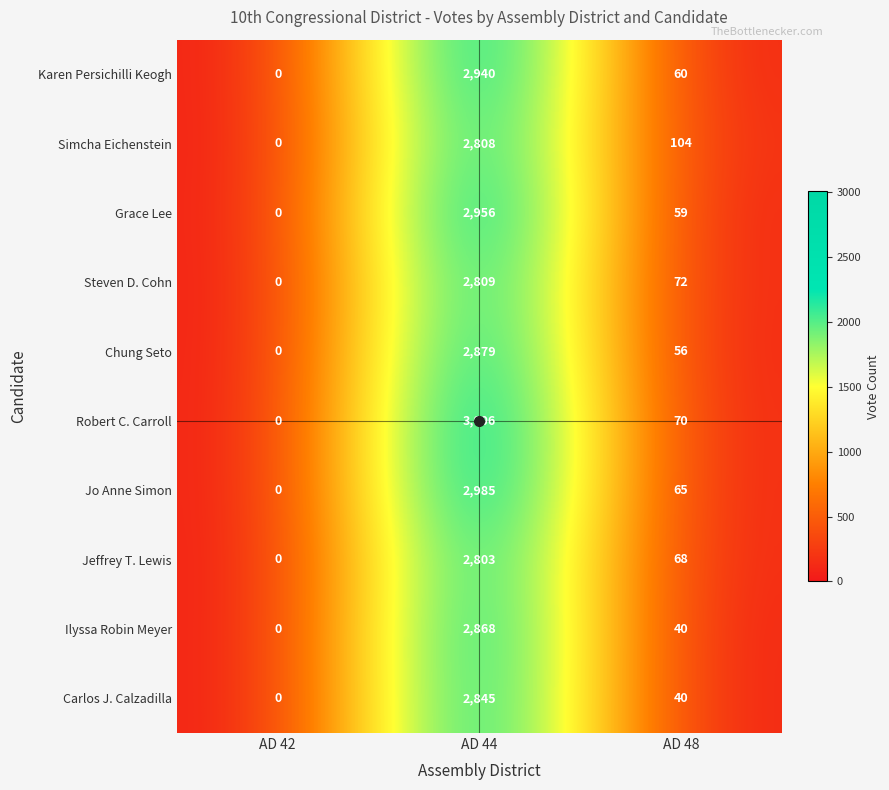

Rank the series at AD 44 from lowest to highest value.

Jeffrey T. Lewis, Simcha Eichenstein, Steven D. Cohn, Carlos J. Calzadilla, Ilyssa Robin Meyer, Chung Seto, Karen Persichilli Keogh, Grace Lee, Jo Anne Simon, Robert C. Carroll